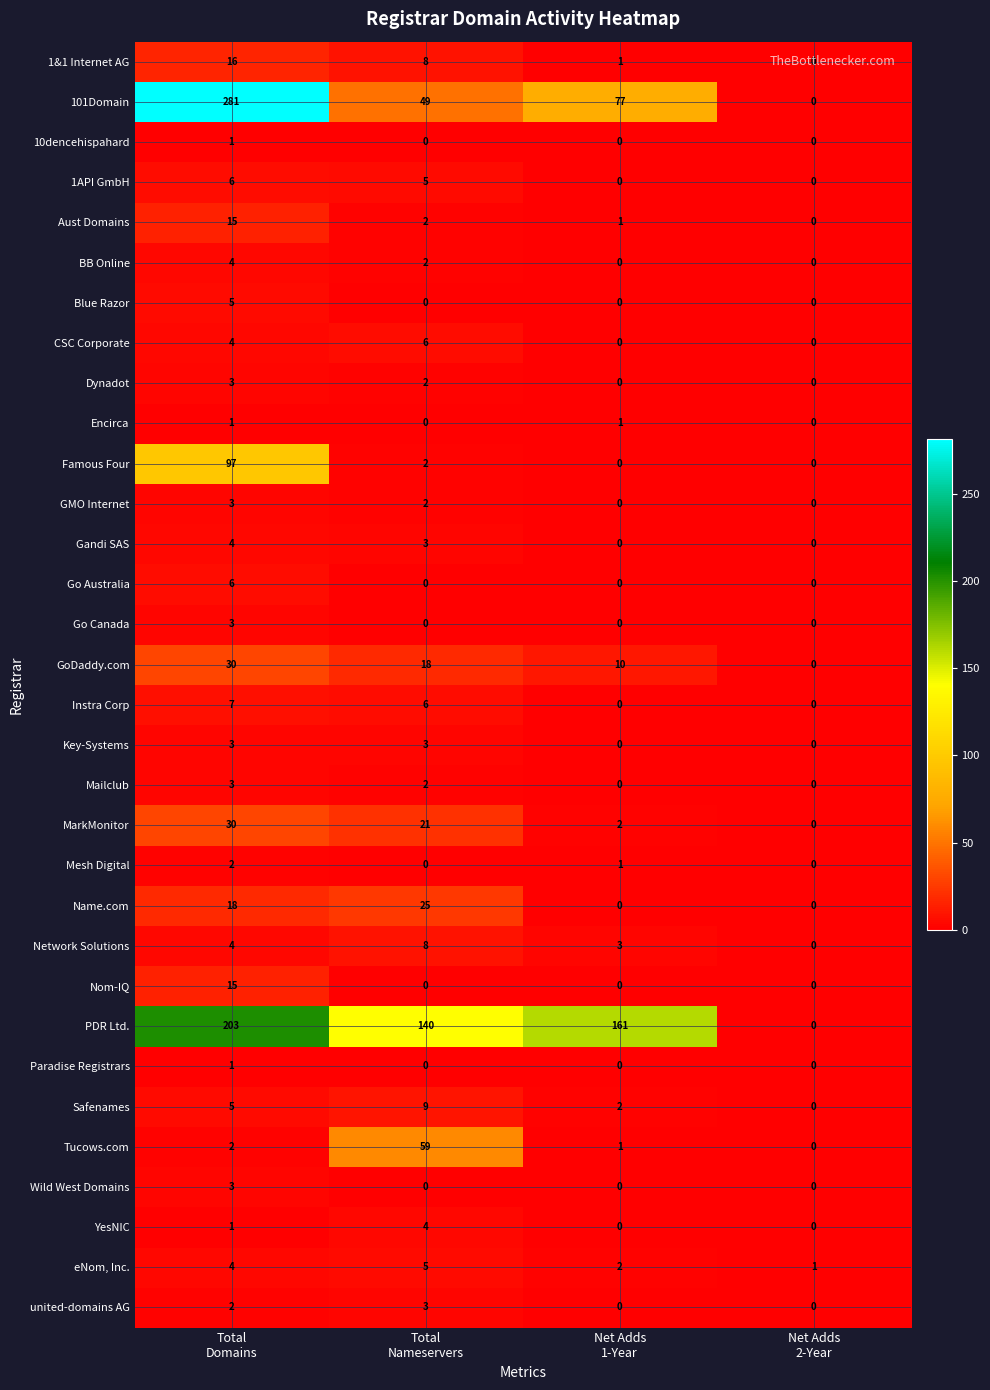

Between Total
Nameservers and Net Adds
2-Year, which series saw the biggest shift?

PDR Ltd.